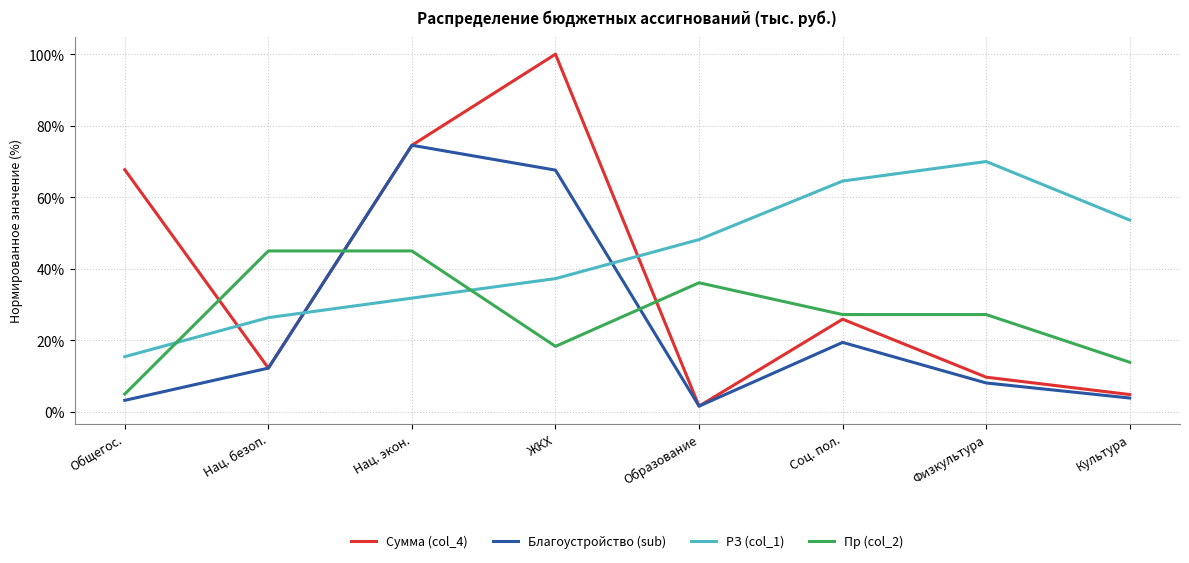

Where do РЗ (col_1) and Благоустройство (sub) first cross each other?

Нац. безоп. and Нац. экон.